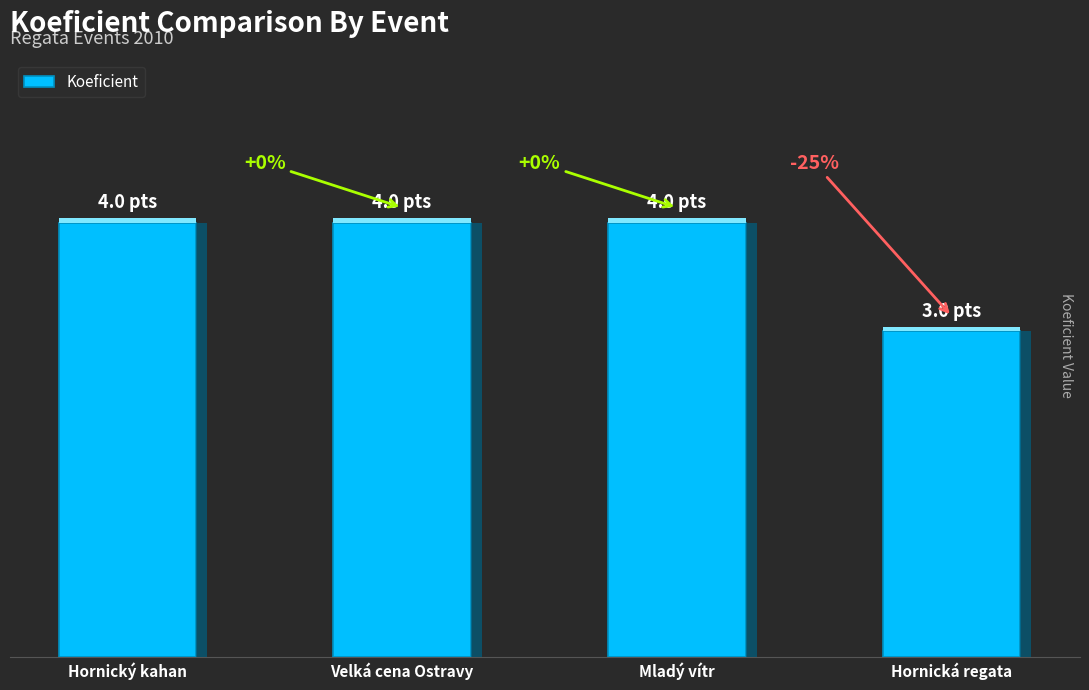

What position from the right is Mladý vítr?

2